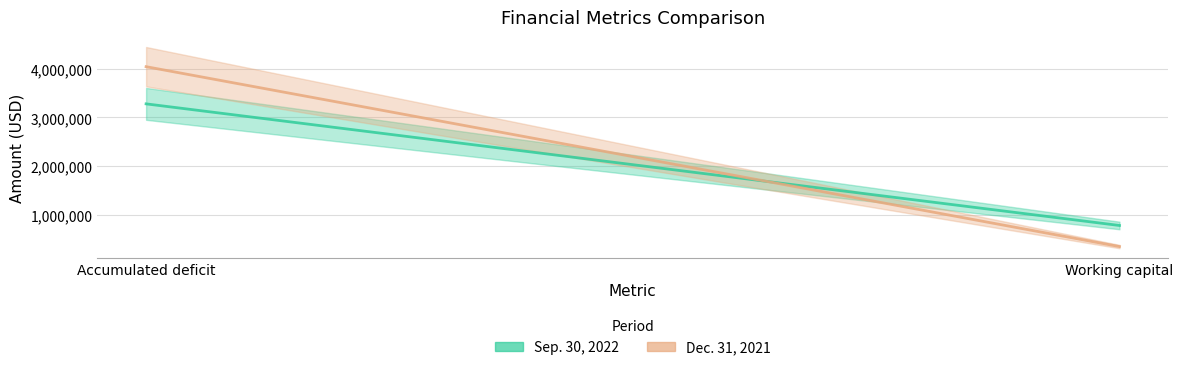

Rank the series by their maximum value, from highest to lowest.

Dec. 31, 2021, Sep. 30, 2022